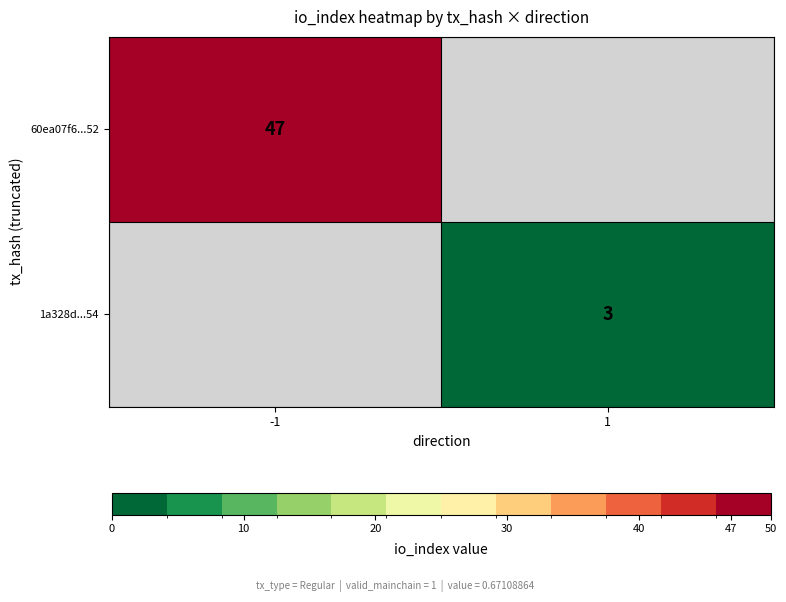

The 60ea07f6...52 series shows 15 at -1. True or false?

False